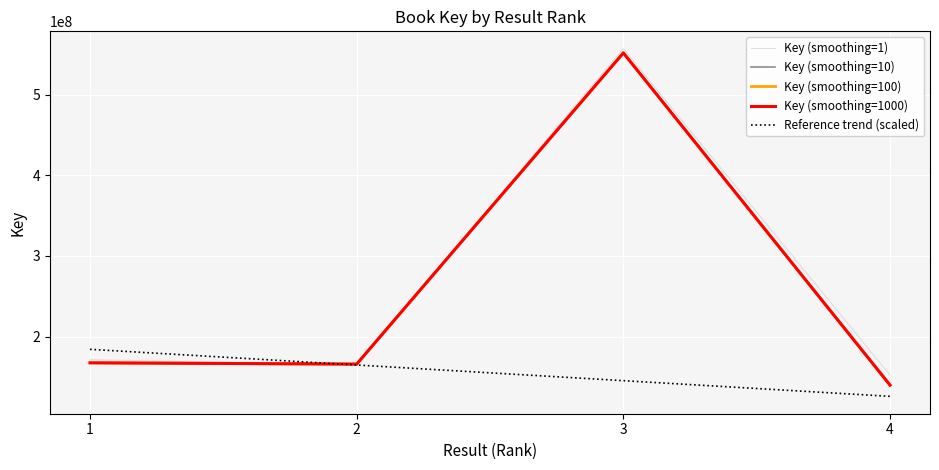

What is the value of the Key (smoothing=100) point at the 4th from the left?

139918924.0